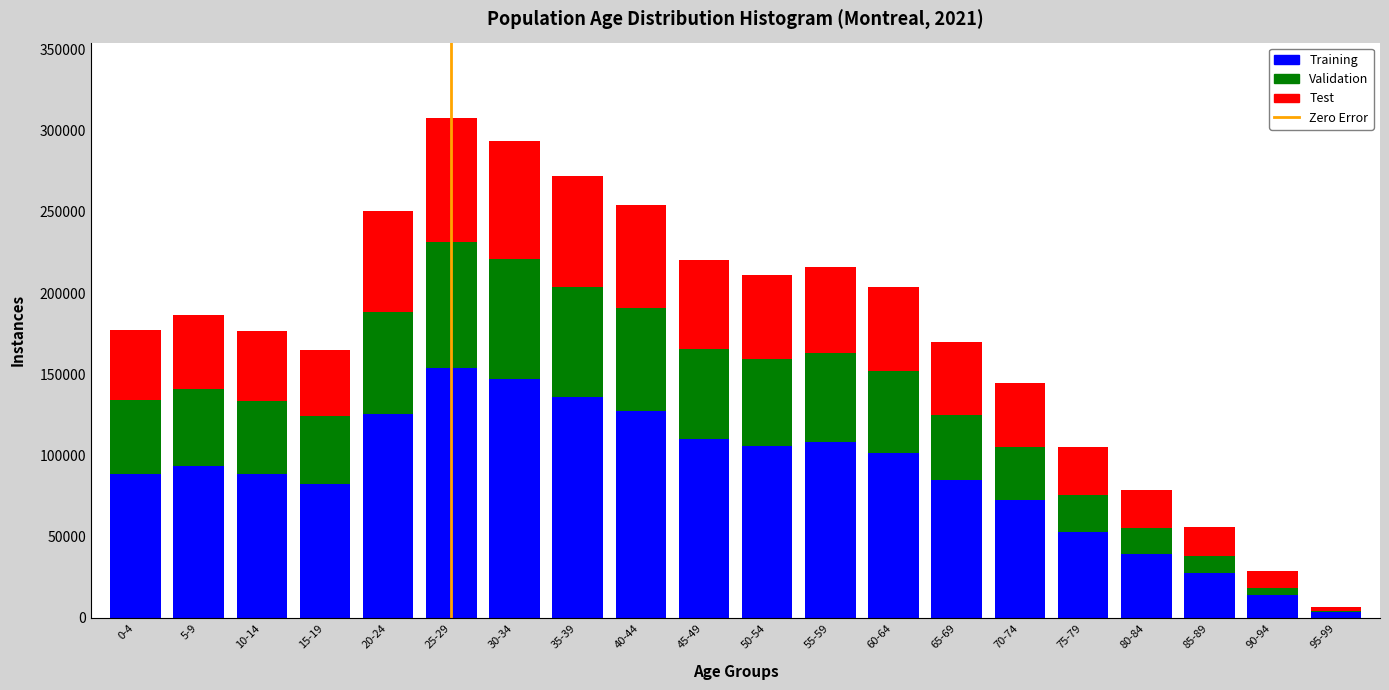

Which category has the highest value in the Training series?

25-29